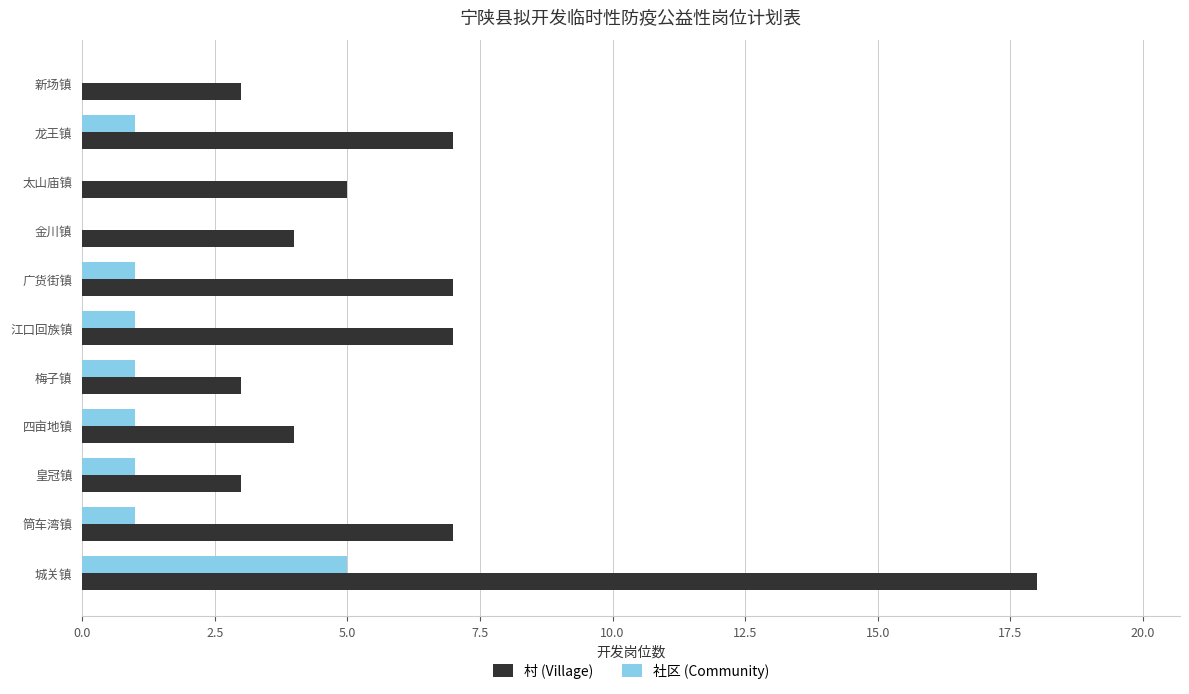

What is the total value across all series at 新场镇?

3